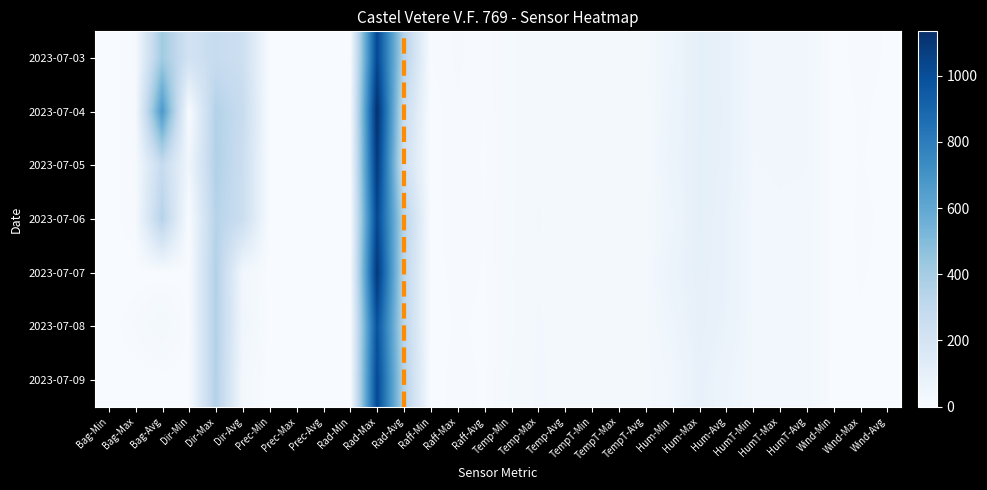

At Dir-Max, list the series in order from smallest to largest.

2023-07-03, 2023-07-06, 2023-07-04, 2023-07-09, 2023-07-07, 2023-07-08, 2023-07-05